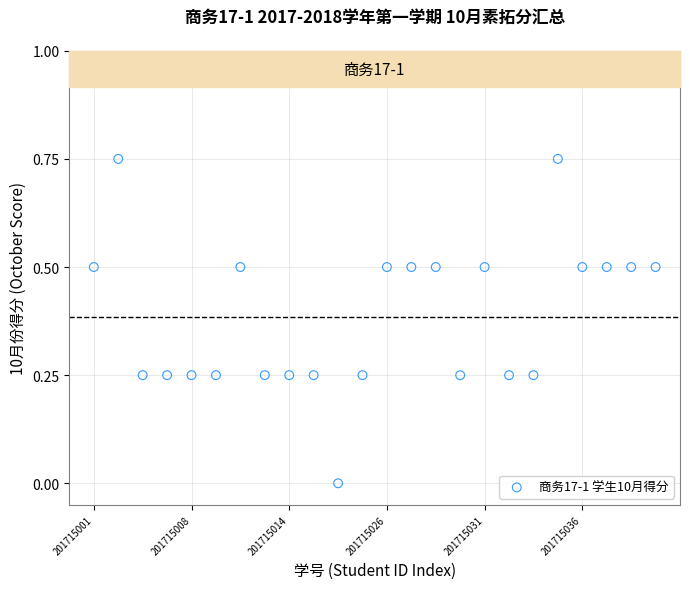

How many data points are displayed?

24